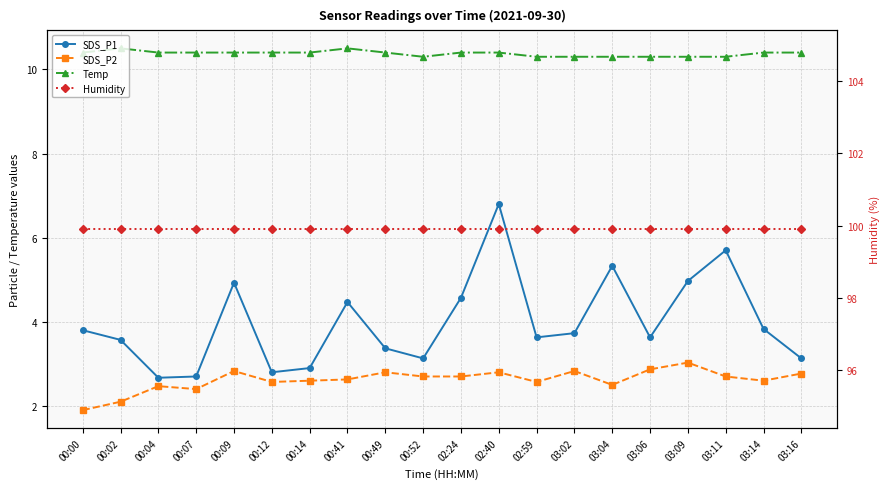

Reading right to left, extract all data points from this chart.

SDS_P1: 3.1	3.8	5.7	5.0	3.6	5.3	3.7	3.6	6.8	4.6	3.1	3.4	4.5	2.9	2.8	4.9	2.7	2.7	3.6	3.8
SDS_P2: 2.8	2.6	2.7	3.0	2.9	2.5	2.8	2.6	2.8	2.7	2.7	2.8	2.6	2.6	2.6	2.8	2.4	2.5	2.1	1.9
Temp: 10.4	10.4	10.3	10.3	10.3	10.3	10.3	10.3	10.4	10.4	10.3	10.4	10.5	10.4	10.4	10.4	10.4	10.4	10.5	10.4
Humidity: 99.9	99.9	99.9	99.9	99.9	99.9	99.9	99.9	99.9	99.9	99.9	99.9	99.9	99.9	99.9	99.9	99.9	99.9	99.9	99.9